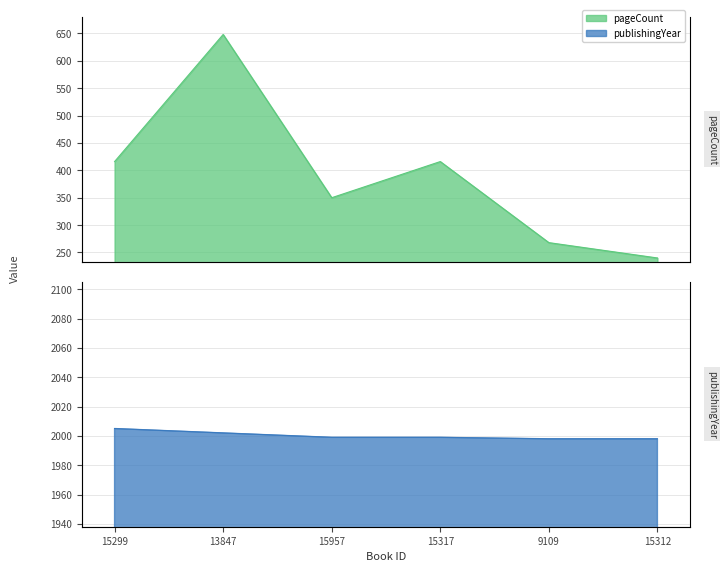

Reading right to left, transcribe all the data shown in this chart.

pageCount: 15312=240	9109=268	15317=416	15957=350	13847=648	15299=416
publishingYear: 15312=1998	9109=1998	15317=1999	15957=1999	13847=2002	15299=2005